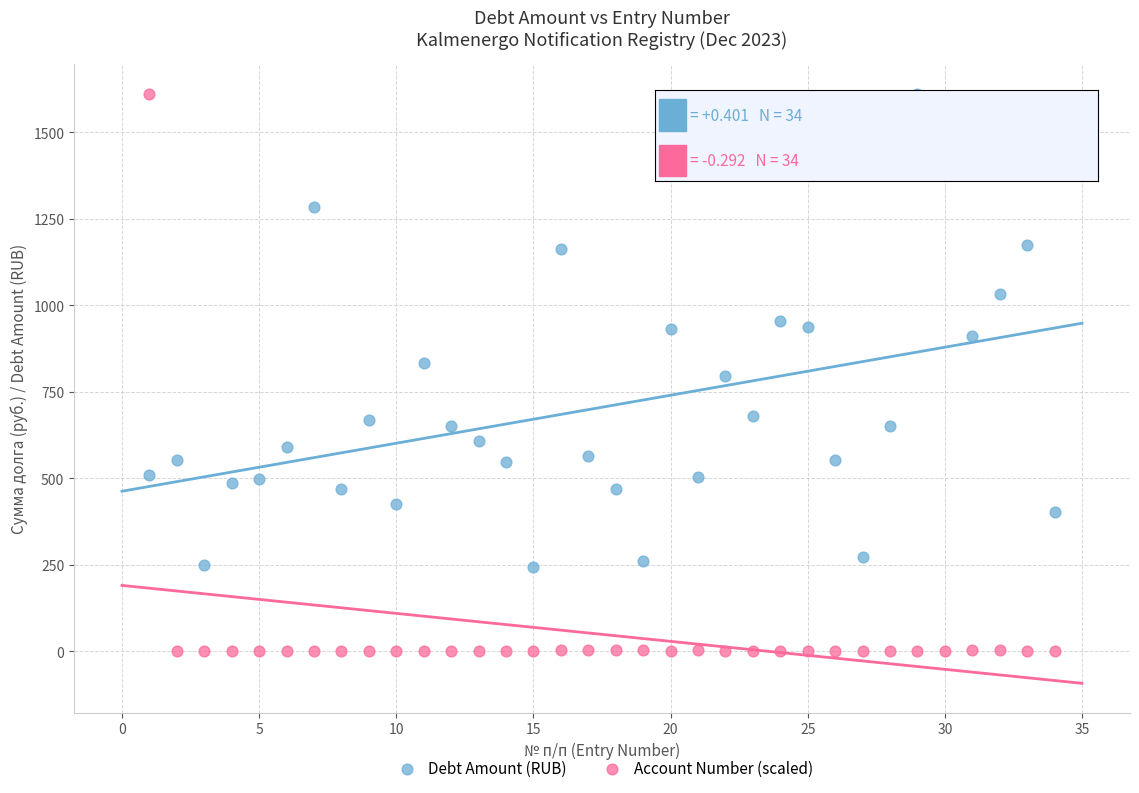

What is the X range (max minus min) for the scatter plot?

33.0